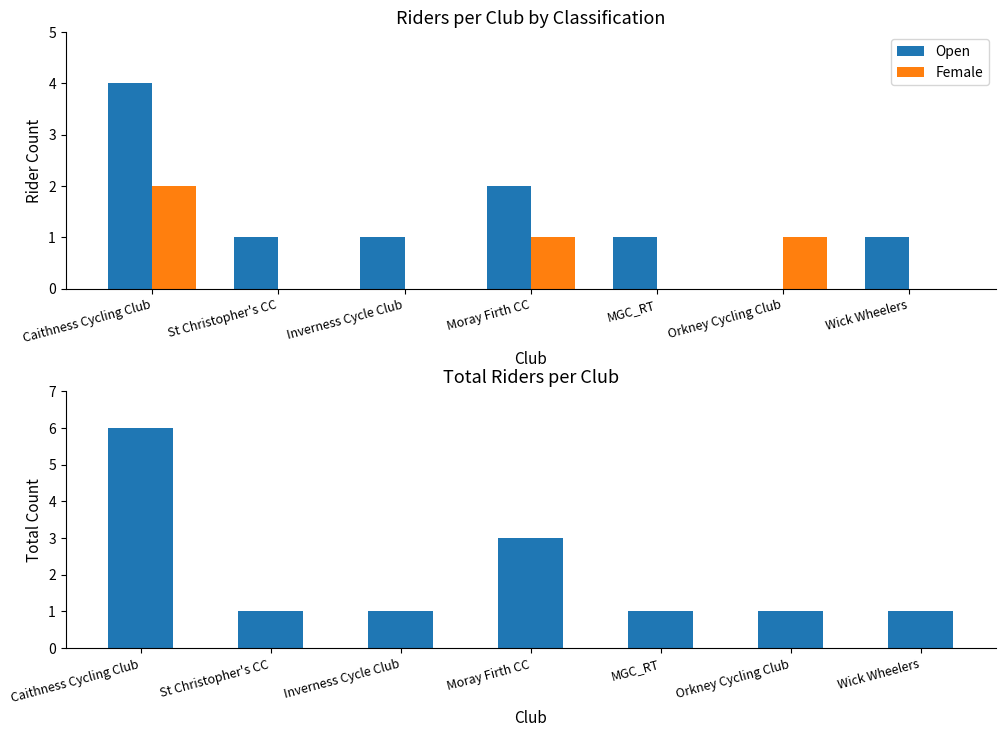

What is the value of the Total Riders bar at the 6th from the left?

1